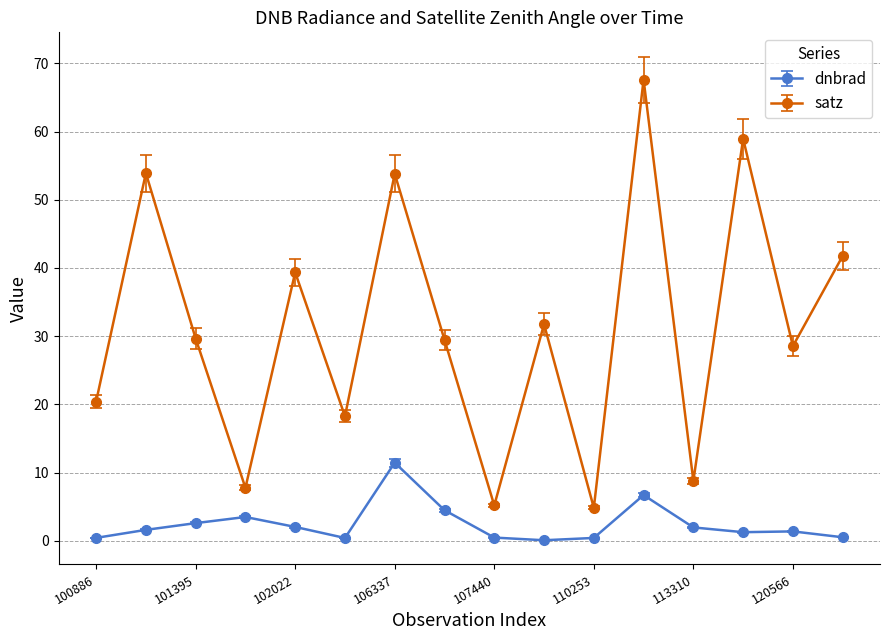

What is the lowest value of the dnbrad series?

0.1